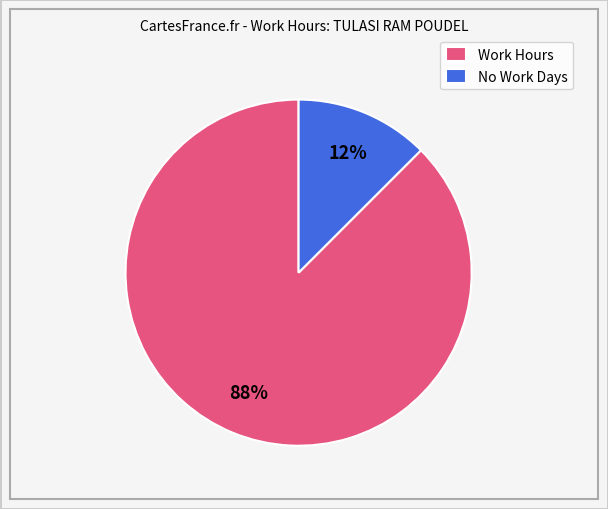

Which slice is the largest?

Work Hours